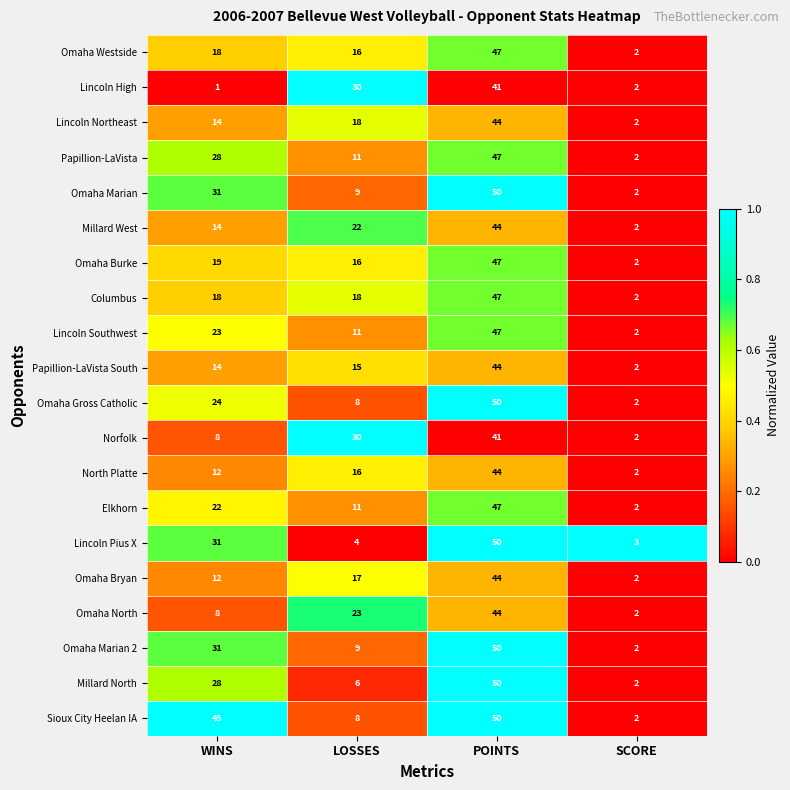

The value of Omaha Burke at LOSSES is 16. True or false?

True